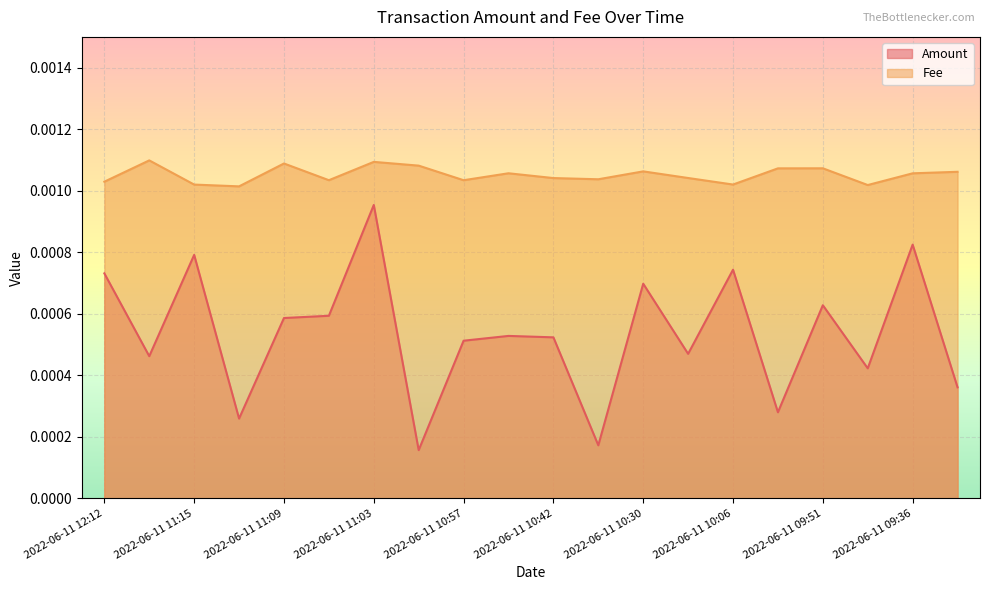

How many lines are shown in the chart?

2